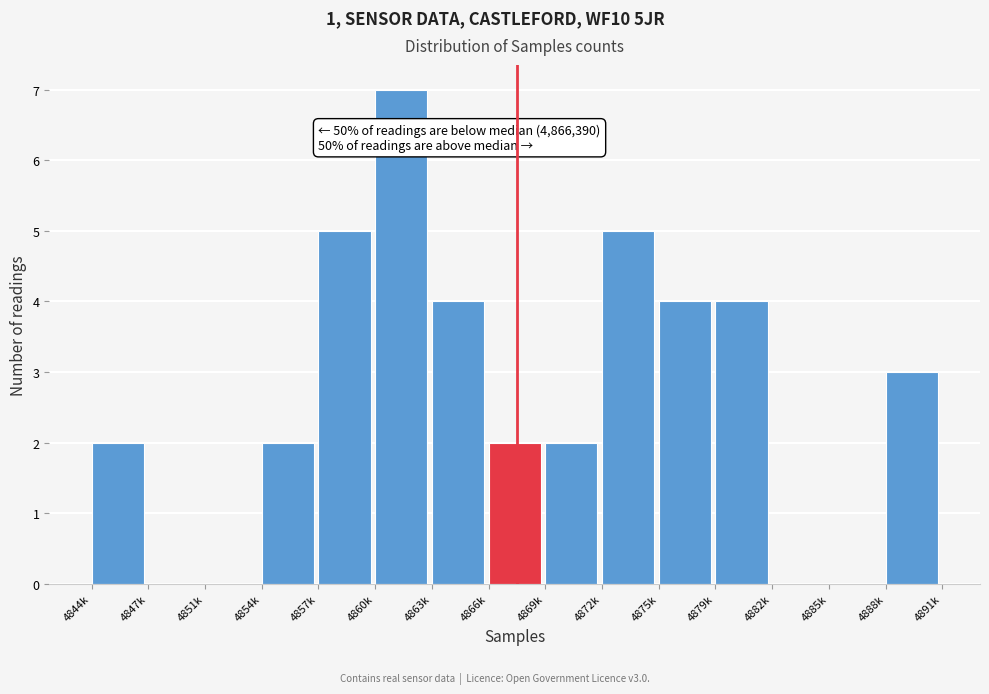

Reading left to right, transcribe all the data shown in this chart.

4844k=2	4847k=0	4851k=0	4854k=2	4857k=5	4860k=7	4863k=4	4866k=2	4869k=2	4872k=5	4875k=4	4879k=4	4882k=0	4885k=0	4888k=3